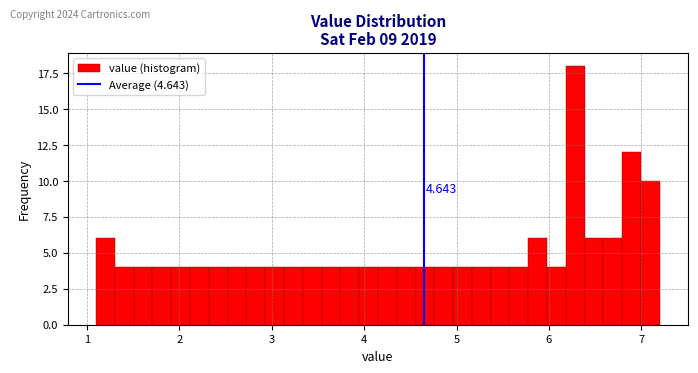

Read against the x-axis, roughly where is the centre of the tallest bar?

6.3